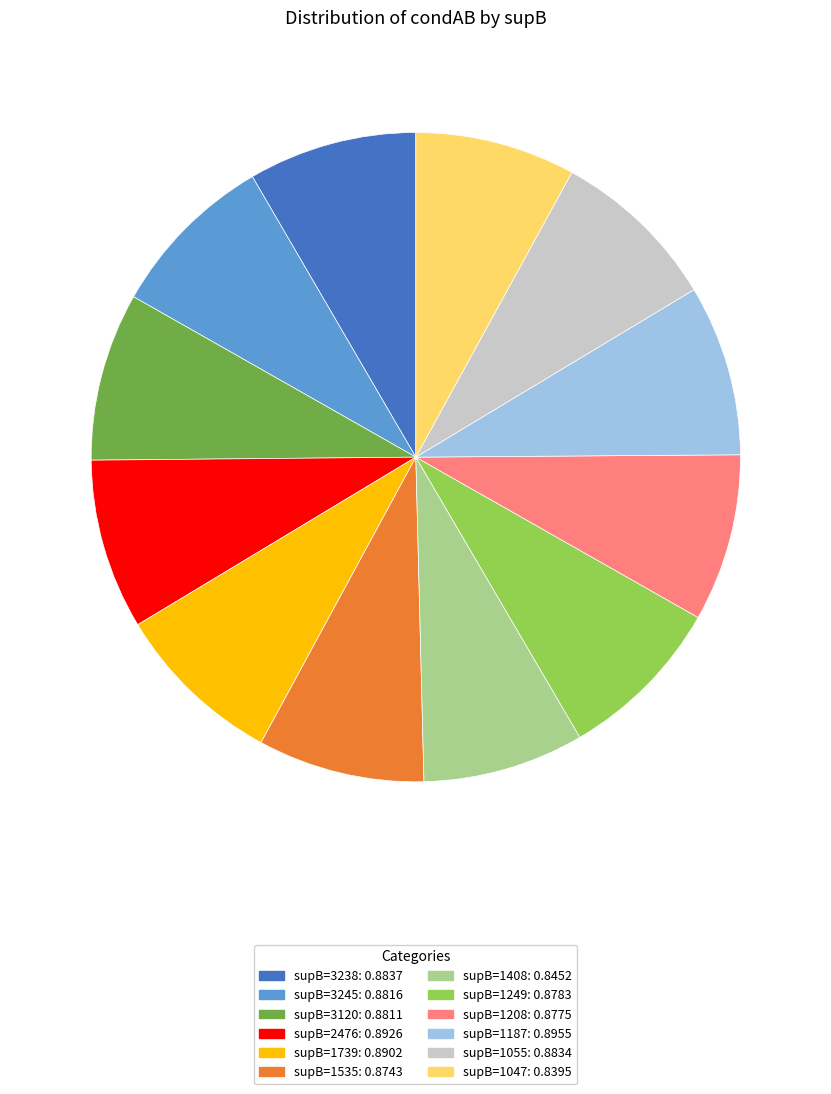

Is there any slice that represents more than half of the pie?

No